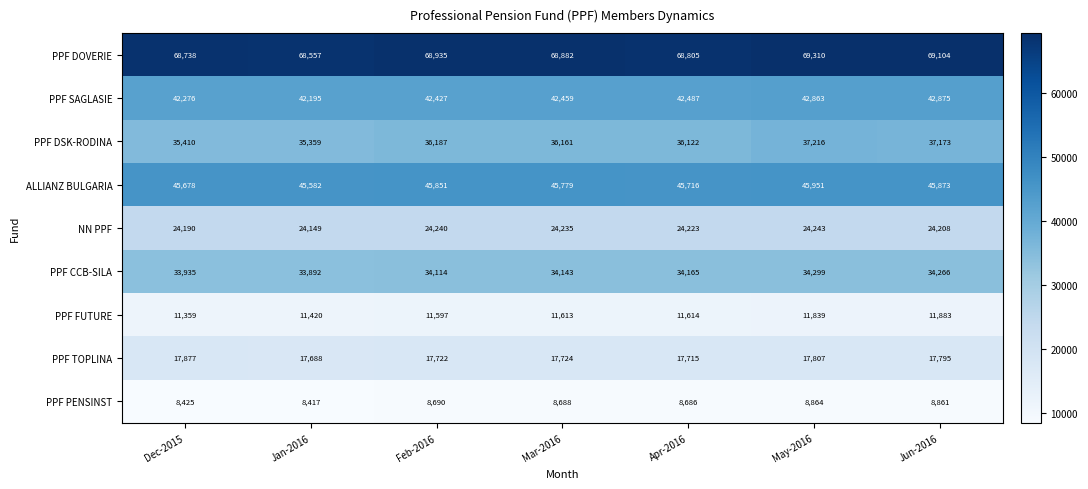

Where is PPF SAGLASIE nearest to the value 42535?

Apr-2016